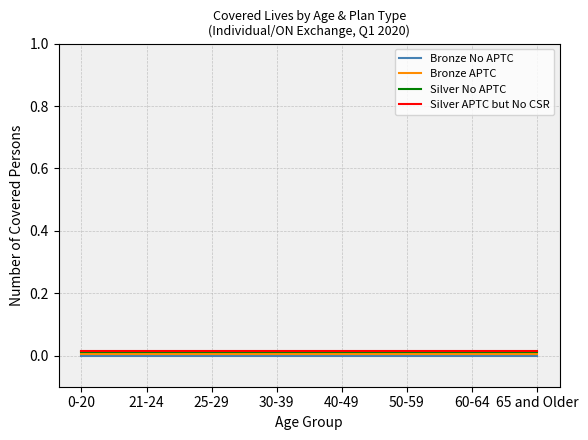

What are all the series names shown in the legend?

Bronze No APTC, Bronze APTC, Silver No APTC, Silver APTC but No CSR